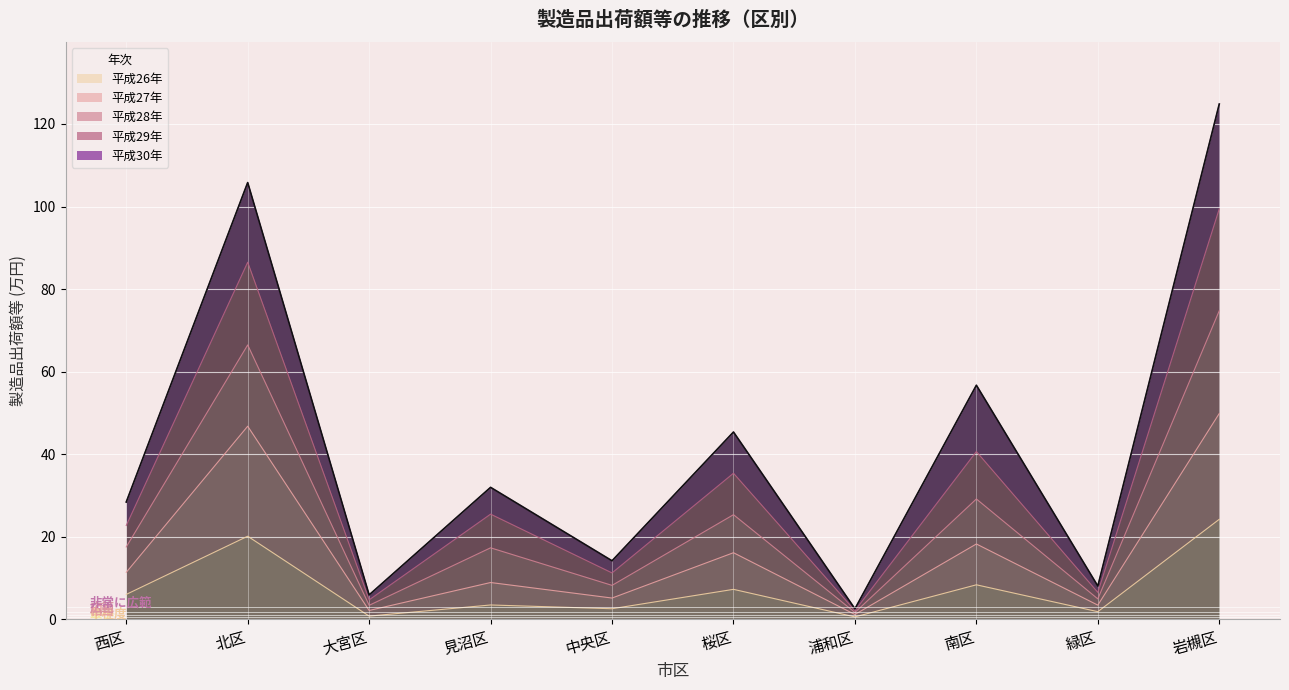

What is the maximum value for 平成26年?

24.3